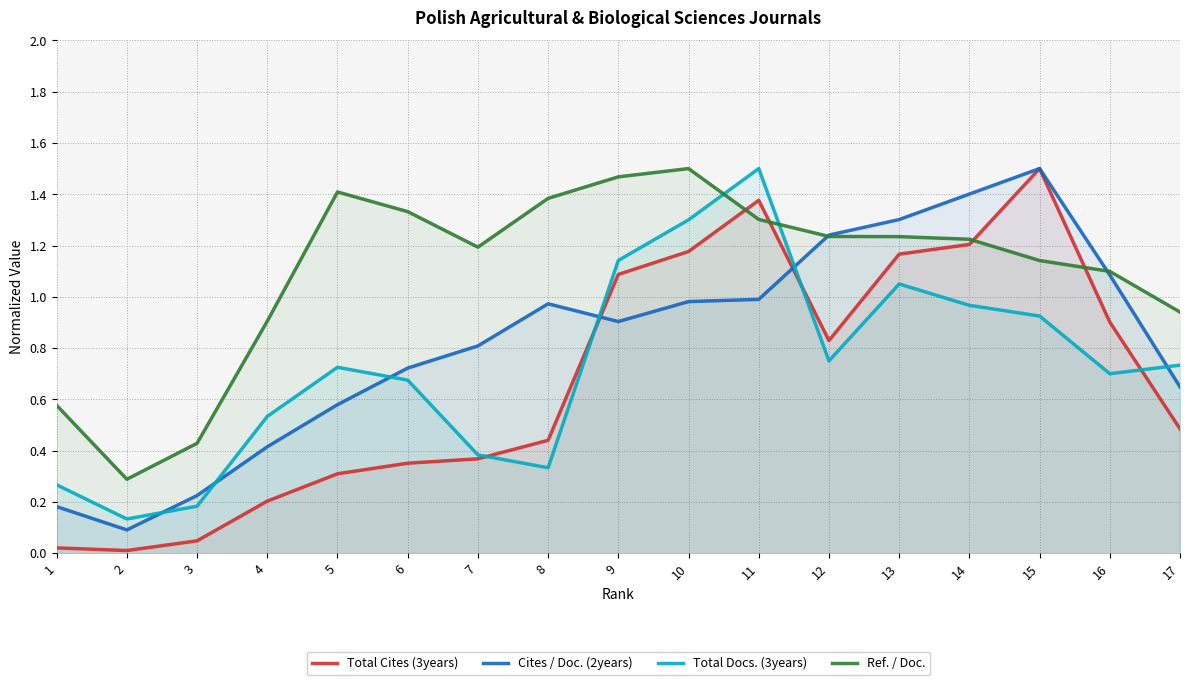

At how many categories does at least one series exceed 1?

12